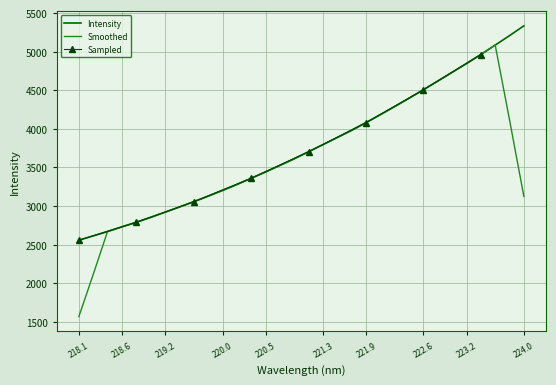

What is the change in value from 219.0156 to 223.408?

+2108.7